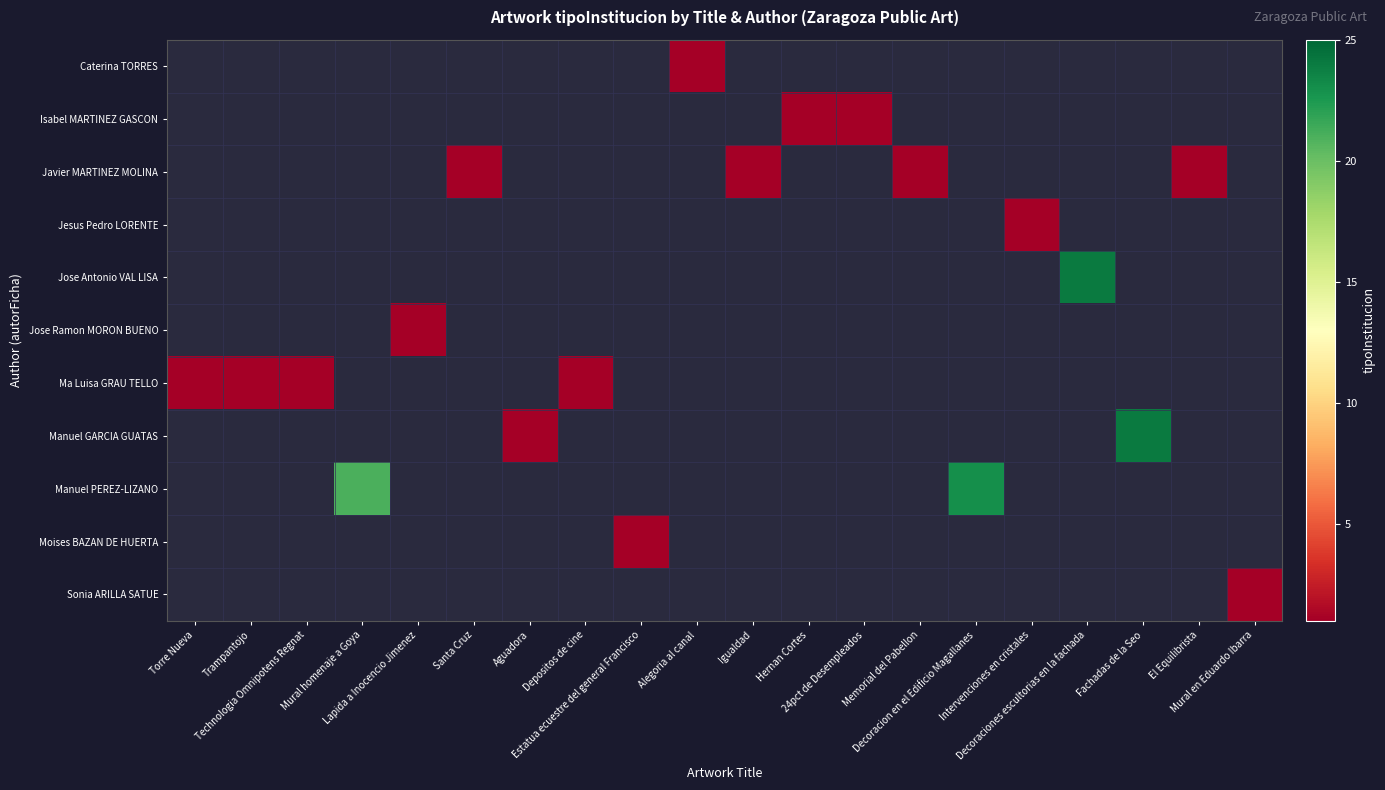

Reading left to right, list all the values displayed in this chart.

Caterina TORRES: Torre Nueva=0	Trampantojo=0	Technologia Omnipotens Regnat=0	Mural homenaje a Goya=0	Lapida a Inocencio Jimenez=0	Santa Cruz=0	Aguadora=0	Depositos de cine=0	Estatua ecuestre del general Francisco=0	Alegoria al canal=1	Igualdad=0	Hernan Cortes=0	24pct de Desempleados=0	Memorial del Pabellon=0	Decoracion en el Edificio Magallanes=0	Intervenciones en cristales=0	Decoraciones escultorias en la fachada=0	Fachadas de la Seo=0	El Equilibrista=0	Mural en Eduardo Ibarra=0
Isabel MARTINEZ GASCON: Torre Nueva=0	Trampantojo=0	Technologia Omnipotens Regnat=0	Mural homenaje a Goya=0	Lapida a Inocencio Jimenez=0	Santa Cruz=0	Aguadora=0	Depositos de cine=0	Estatua ecuestre del general Francisco=0	Alegoria al canal=0	Igualdad=0	Hernan Cortes=1	24pct de Desempleados=1	Memorial del Pabellon=0	Decoracion en el Edificio Magallanes=0	Intervenciones en cristales=0	Decoraciones escultorias en la fachada=0	Fachadas de la Seo=0	El Equilibrista=0	Mural en Eduardo Ibarra=0
Javier MARTINEZ MOLINA: Torre Nueva=0	Trampantojo=0	Technologia Omnipotens Regnat=0	Mural homenaje a Goya=0	Lapida a Inocencio Jimenez=0	Santa Cruz=1	Aguadora=0	Depositos de cine=0	Estatua ecuestre del general Francisco=0	Alegoria al canal=0	Igualdad=1	Hernan Cortes=0	24pct de Desempleados=0	Memorial del Pabellon=1	Decoracion en el Edificio Magallanes=0	Intervenciones en cristales=0	Decoraciones escultorias en la fachada=0	Fachadas de la Seo=0	El Equilibrista=1	Mural en Eduardo Ibarra=0
Jesus Pedro LORENTE: Torre Nueva=0	Trampantojo=0	Technologia Omnipotens Regnat=0	Mural homenaje a Goya=0	Lapida a Inocencio Jimenez=0	Santa Cruz=0	Aguadora=0	Depositos de cine=0	Estatua ecuestre del general Francisco=0	Alegoria al canal=0	Igualdad=0	Hernan Cortes=0	24pct de Desempleados=0	Memorial del Pabellon=0	Decoracion en el Edificio Magallanes=0	Intervenciones en cristales=1	Decoraciones escultorias en la fachada=0	Fachadas de la Seo=0	El Equilibrista=0	Mural en Eduardo Ibarra=0
Jose Antonio VAL LISA: Torre Nueva=0	Trampantojo=0	Technologia Omnipotens Regnat=0	Mural homenaje a Goya=0	Lapida a Inocencio Jimenez=0	Santa Cruz=0	Aguadora=0	Depositos de cine=0	Estatua ecuestre del general Francisco=0	Alegoria al canal=0	Igualdad=0	Hernan Cortes=0	24pct de Desempleados=0	Memorial del Pabellon=0	Decoracion en el Edificio Magallanes=0	Intervenciones en cristales=0	Decoraciones escultorias en la fachada=24	Fachadas de la Seo=0	El Equilibrista=0	Mural en Eduardo Ibarra=0
Jose Ramon MORON BUENO: Torre Nueva=0	Trampantojo=0	Technologia Omnipotens Regnat=0	Mural homenaje a Goya=0	Lapida a Inocencio Jimenez=1	Santa Cruz=0	Aguadora=0	Depositos de cine=0	Estatua ecuestre del general Francisco=0	Alegoria al canal=0	Igualdad=0	Hernan Cortes=0	24pct de Desempleados=0	Memorial del Pabellon=0	Decoracion en el Edificio Magallanes=0	Intervenciones en cristales=0	Decoraciones escultorias en la fachada=0	Fachadas de la Seo=0	El Equilibrista=0	Mural en Eduardo Ibarra=0
Ma Luisa GRAU TELLO: Torre Nueva=1	Trampantojo=1	Technologia Omnipotens Regnat=1	Mural homenaje a Goya=0	Lapida a Inocencio Jimenez=0	Santa Cruz=0	Aguadora=0	Depositos de cine=1	Estatua ecuestre del general Francisco=0	Alegoria al canal=0	Igualdad=0	Hernan Cortes=0	24pct de Desempleados=0	Memorial del Pabellon=0	Decoracion en el Edificio Magallanes=0	Intervenciones en cristales=0	Decoraciones escultorias en la fachada=0	Fachadas de la Seo=0	El Equilibrista=0	Mural en Eduardo Ibarra=0
Manuel GARCIA GUATAS: Torre Nueva=0	Trampantojo=0	Technologia Omnipotens Regnat=0	Mural homenaje a Goya=0	Lapida a Inocencio Jimenez=0	Santa Cruz=0	Aguadora=1	Depositos de cine=0	Estatua ecuestre del general Francisco=0	Alegoria al canal=0	Igualdad=0	Hernan Cortes=0	24pct de Desempleados=0	Memorial del Pabellon=0	Decoracion en el Edificio Magallanes=0	Intervenciones en cristales=0	Decoraciones escultorias en la fachada=0	Fachadas de la Seo=24	El Equilibrista=0	Mural en Eduardo Ibarra=0
Manuel PEREZ-LIZANO: Torre Nueva=0	Trampantojo=0	Technologia Omnipotens Regnat=0	Mural homenaje a Goya=21	Lapida a Inocencio Jimenez=0	Santa Cruz=0	Aguadora=0	Depositos de cine=0	Estatua ecuestre del general Francisco=0	Alegoria al canal=0	Igualdad=0	Hernan Cortes=0	24pct de Desempleados=0	Memorial del Pabellon=0	Decoracion en el Edificio Magallanes=23	Intervenciones en cristales=0	Decoraciones escultorias en la fachada=0	Fachadas de la Seo=0	El Equilibrista=0	Mural en Eduardo Ibarra=0
Moises BAZAN DE HUERTA: Torre Nueva=0	Trampantojo=0	Technologia Omnipotens Regnat=0	Mural homenaje a Goya=0	Lapida a Inocencio Jimenez=0	Santa Cruz=0	Aguadora=0	Depositos de cine=0	Estatua ecuestre del general Francisco=1	Alegoria al canal=0	Igualdad=0	Hernan Cortes=0	24pct de Desempleados=0	Memorial del Pabellon=0	Decoracion en el Edificio Magallanes=0	Intervenciones en cristales=0	Decoraciones escultorias en la fachada=0	Fachadas de la Seo=0	El Equilibrista=0	Mural en Eduardo Ibarra=0
Sonia ARILLA SATUE: Torre Nueva=0	Trampantojo=0	Technologia Omnipotens Regnat=0	Mural homenaje a Goya=0	Lapida a Inocencio Jimenez=0	Santa Cruz=0	Aguadora=0	Depositos de cine=0	Estatua ecuestre del general Francisco=0	Alegoria al canal=0	Igualdad=0	Hernan Cortes=0	24pct de Desempleados=0	Memorial del Pabellon=0	Decoracion en el Edificio Magallanes=0	Intervenciones en cristales=0	Decoraciones escultorias en la fachada=0	Fachadas de la Seo=0	El Equilibrista=0	Mural en Eduardo Ibarra=1